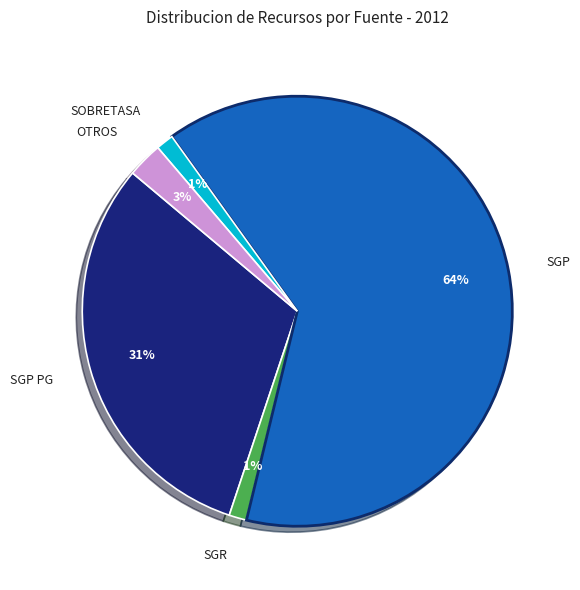

Does any single category account for the majority?

Yes